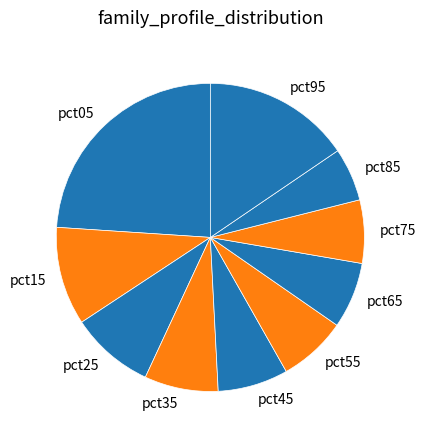

Between pct05 and pct25, which is larger?

pct05